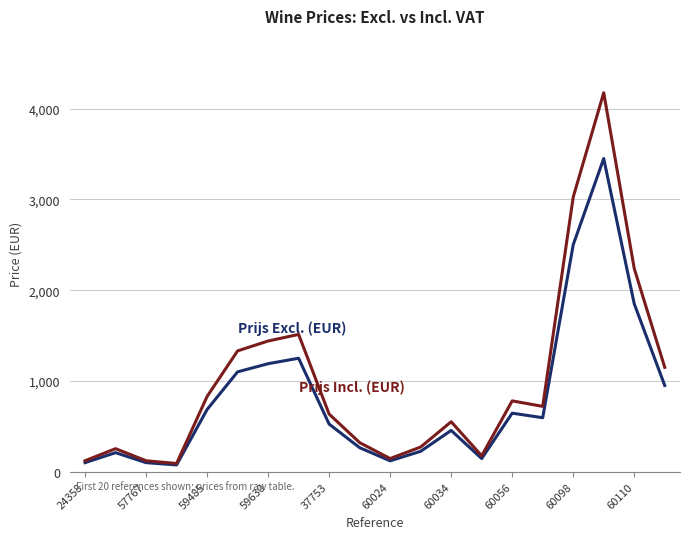

What is the greatest value displayed?

4174.5